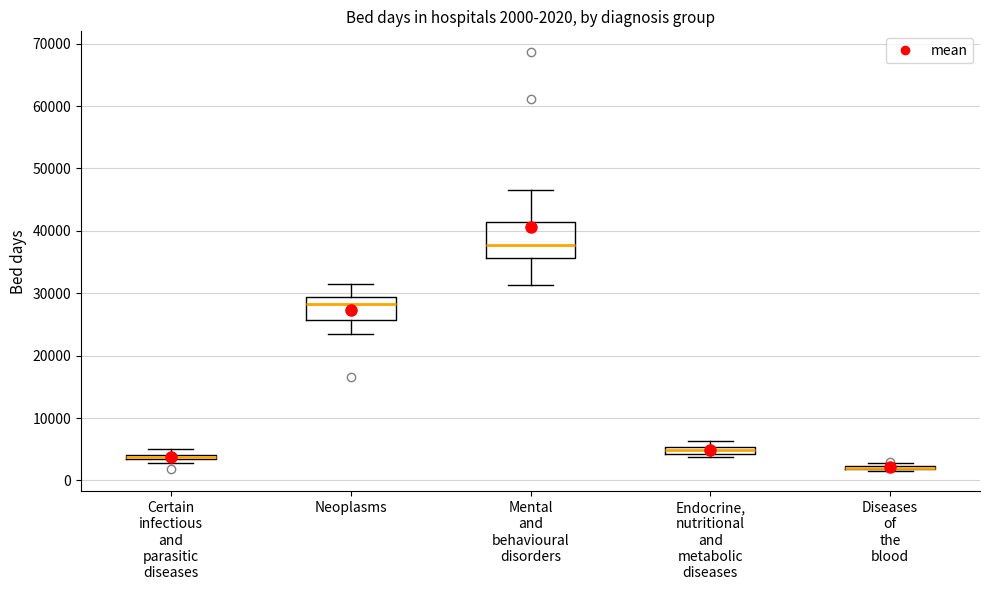

Which box is the tallest, from its lower edge to its upper edge?

Mental and behavioural disorders